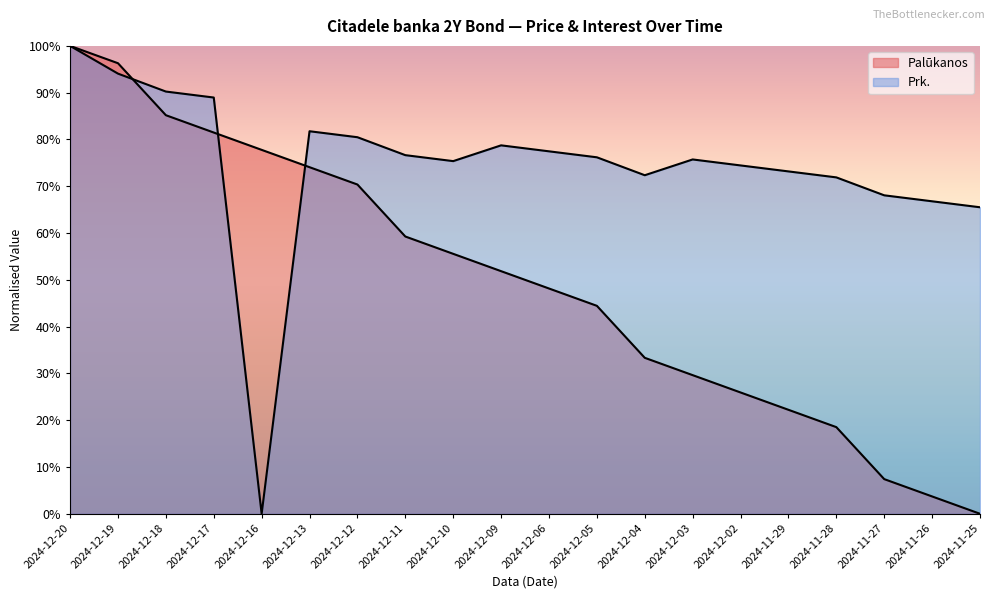

List the series in order of their peak value, lowest first.

Palūkanos, Prk.